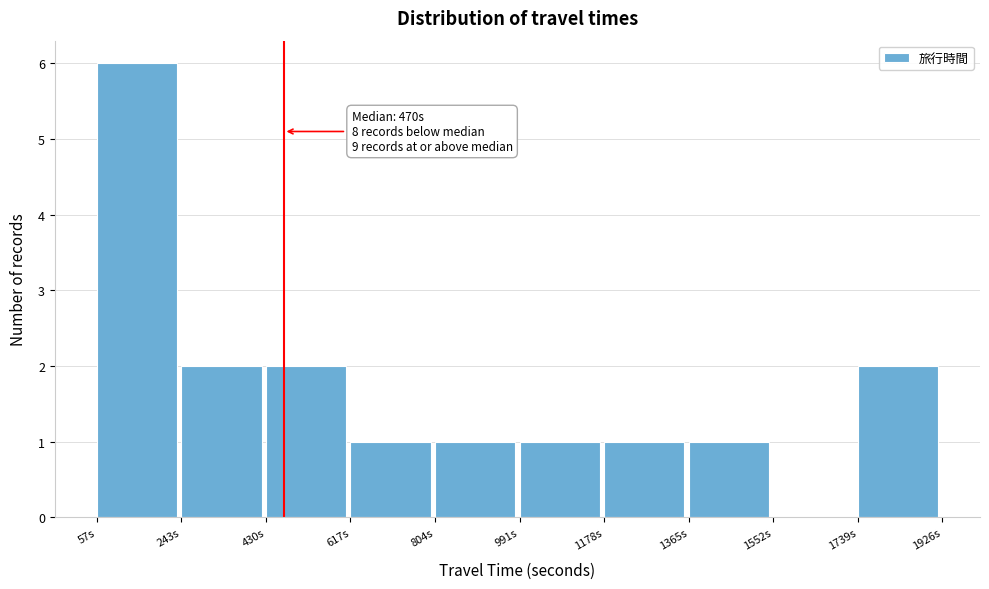

Which range on the x-axis has the tallest bar?

60 to 240